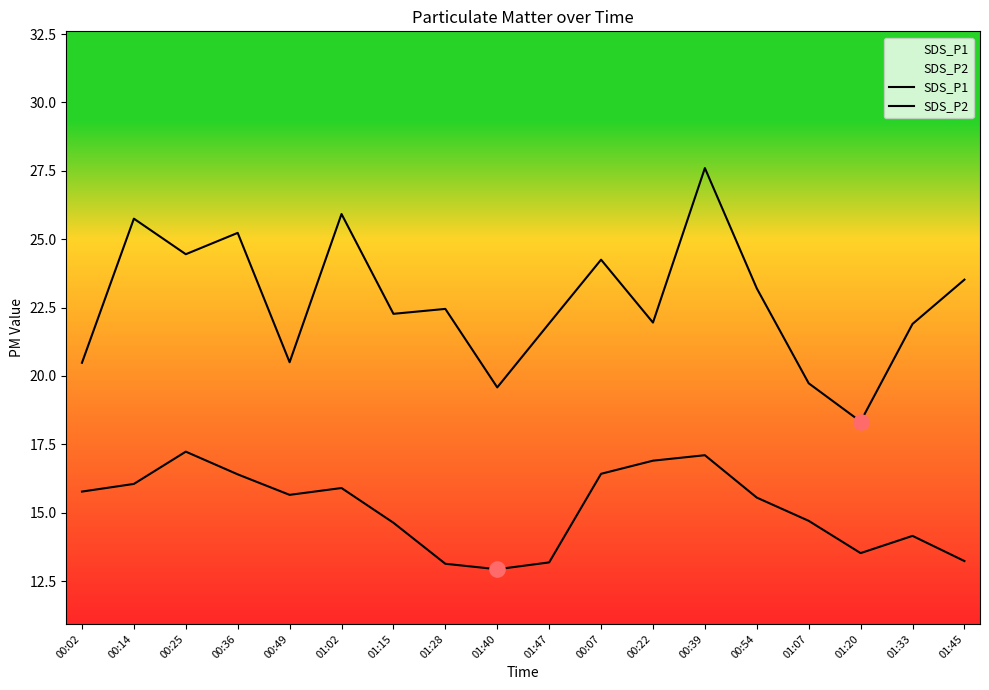

Which series has the largest total across all categories?

SDS_P1